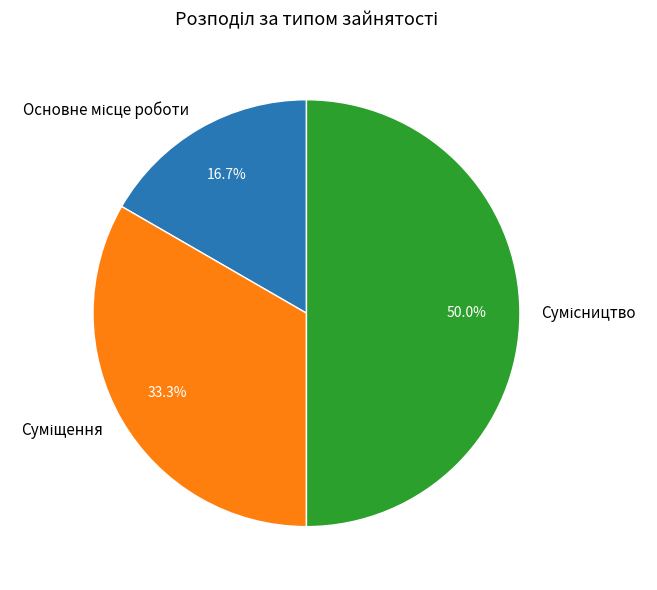

What percentage is the Сумісництво slice, to the nearest percent?

50%